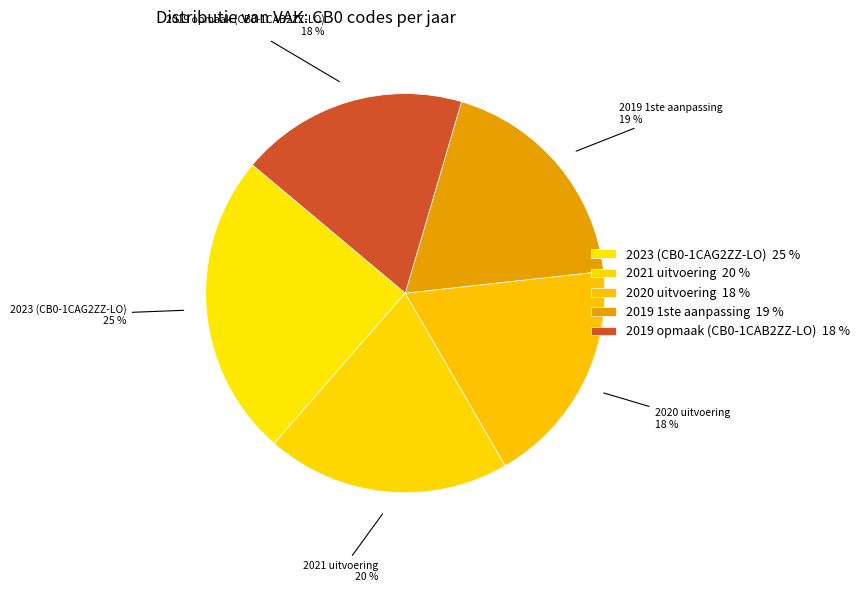

How many segments does this pie chart have?

5